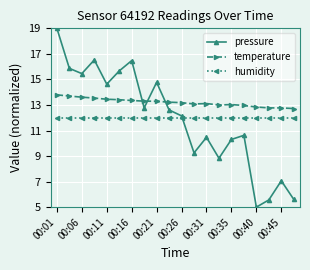

What is the sum of all pressure values?

238.6